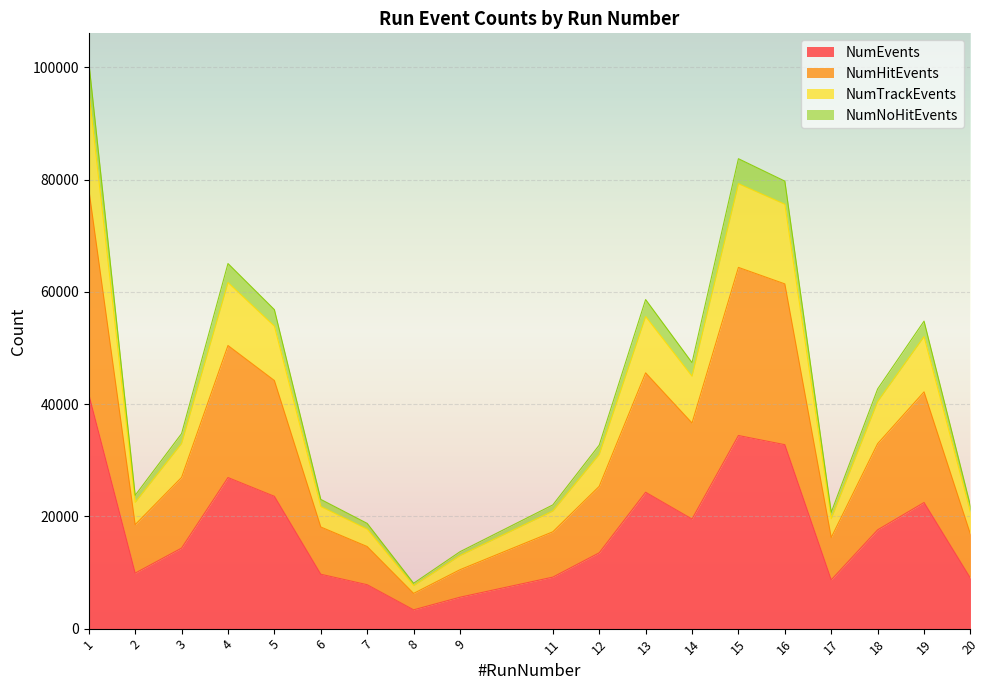

The value of NumEvents at 7 is 7823. True or false?

True